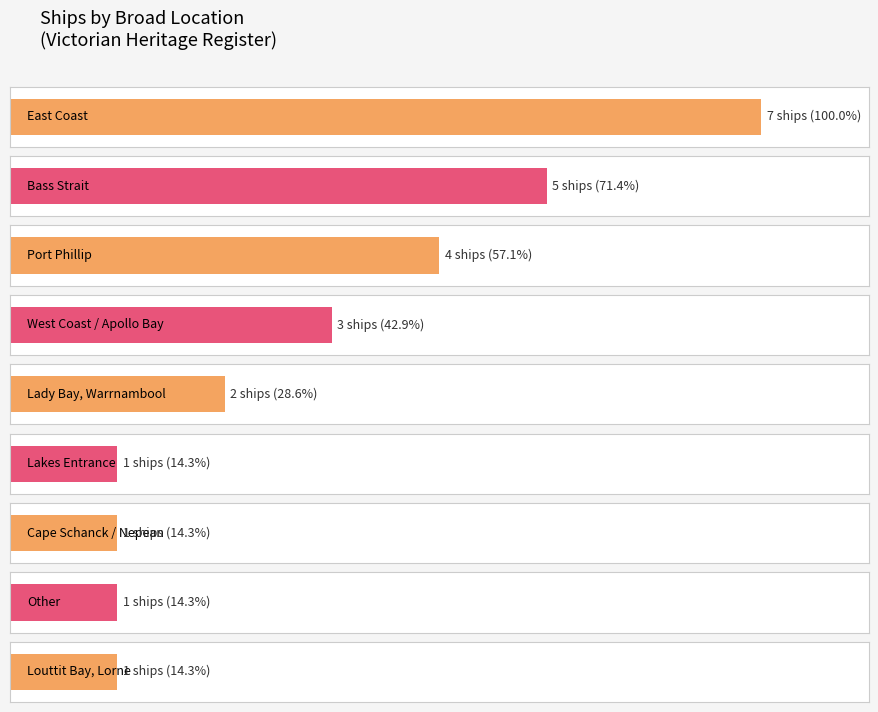

What is the average value?

3